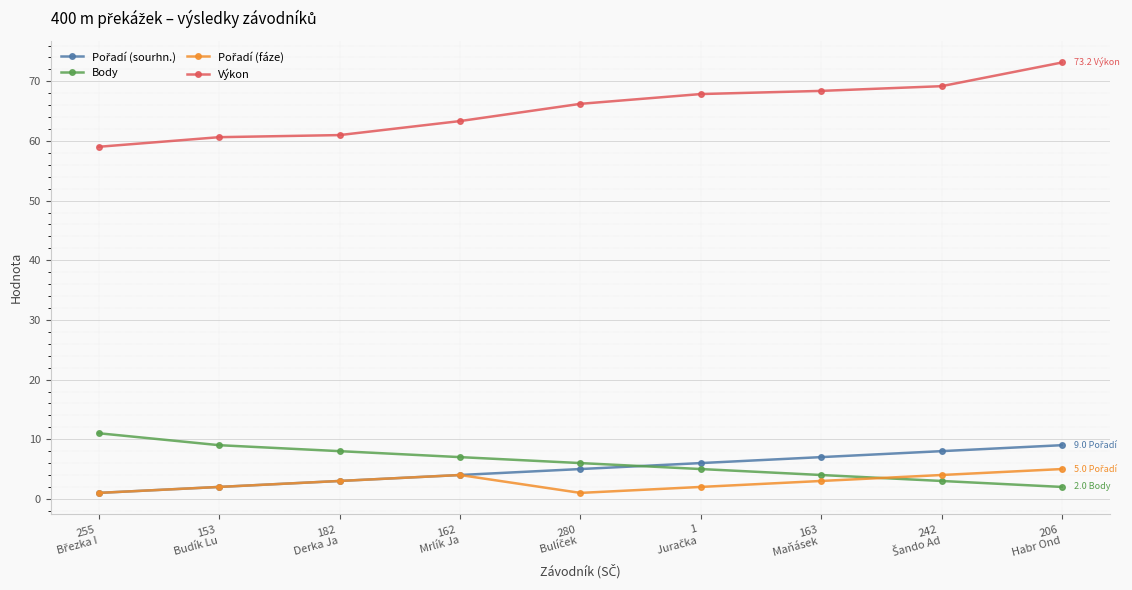

How many distinct data groups are displayed?

4